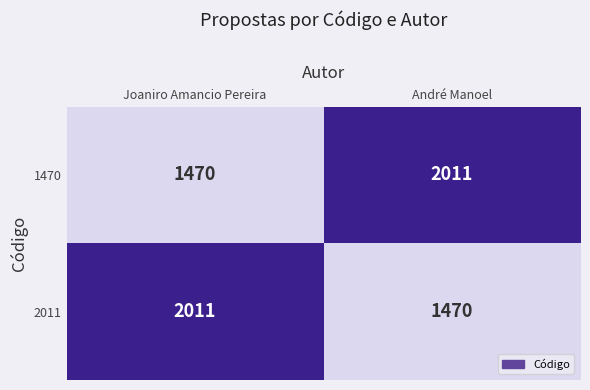

What is the sum of all 2011 values?

3481